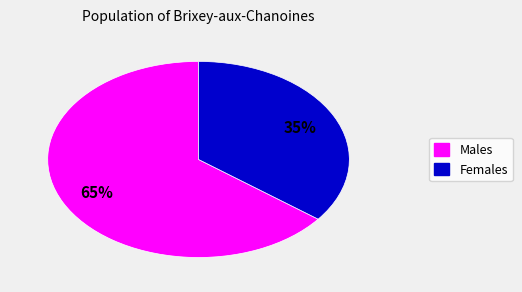

Does any single category account for the majority?

Yes